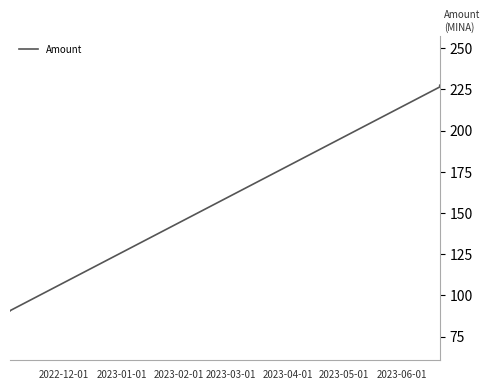

True or false: the data has more than 2 interior local peaks.

False